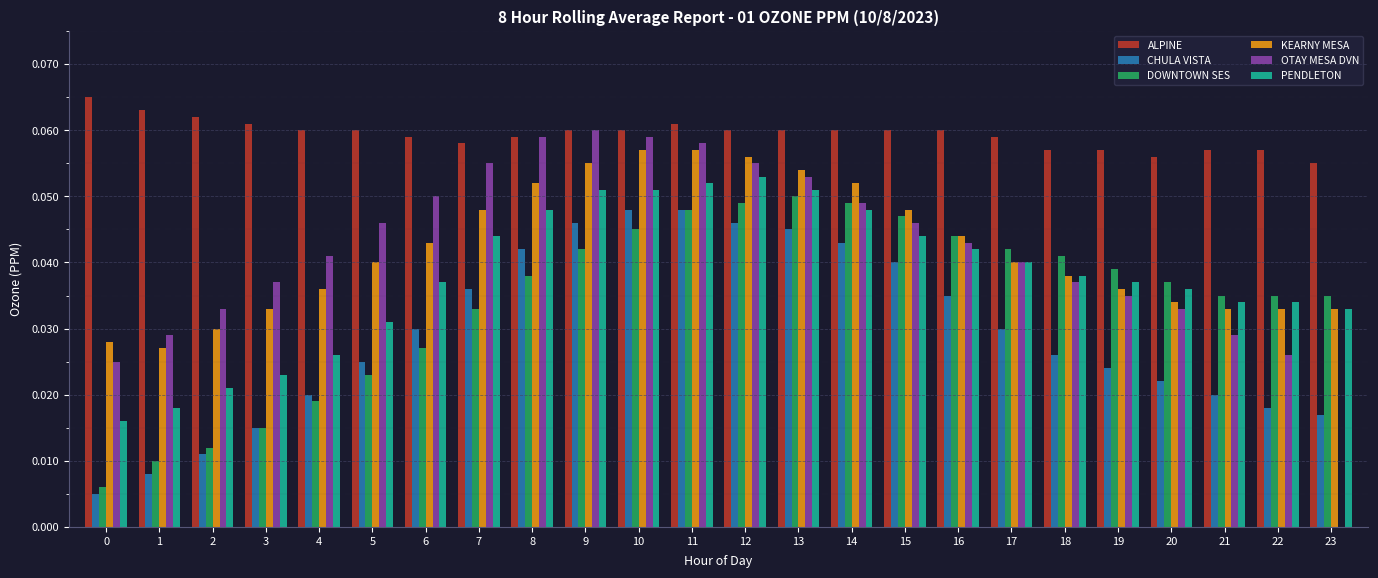

Which series has the largest total across all categories?

ALPINE